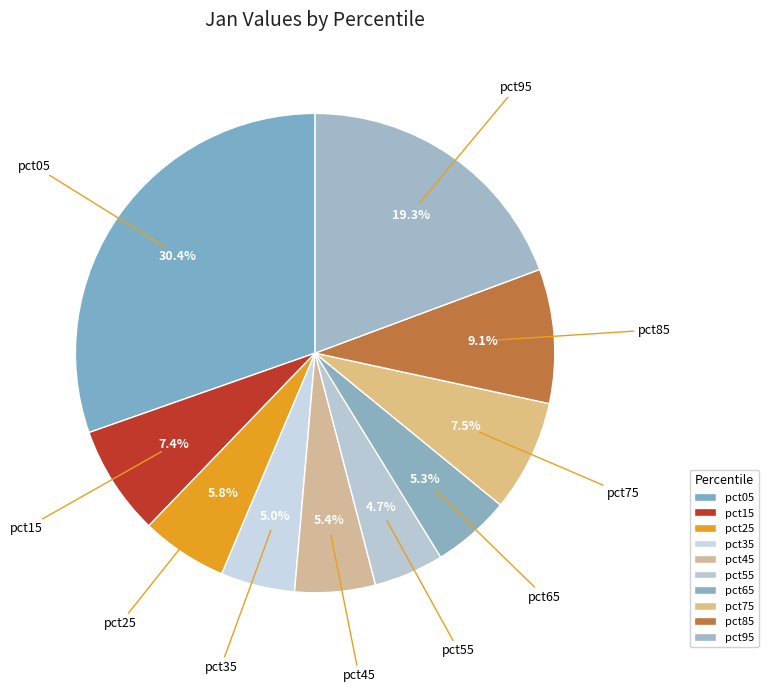

What percentage is the pct05 slice, to the nearest percent?

30%